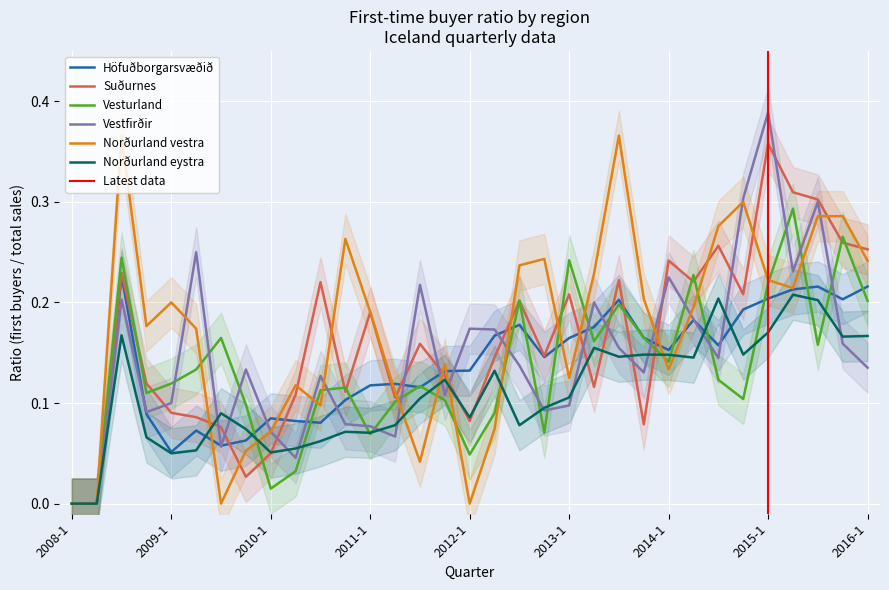

What is the difference between the highest and lowest values at 2011-3?

0.2